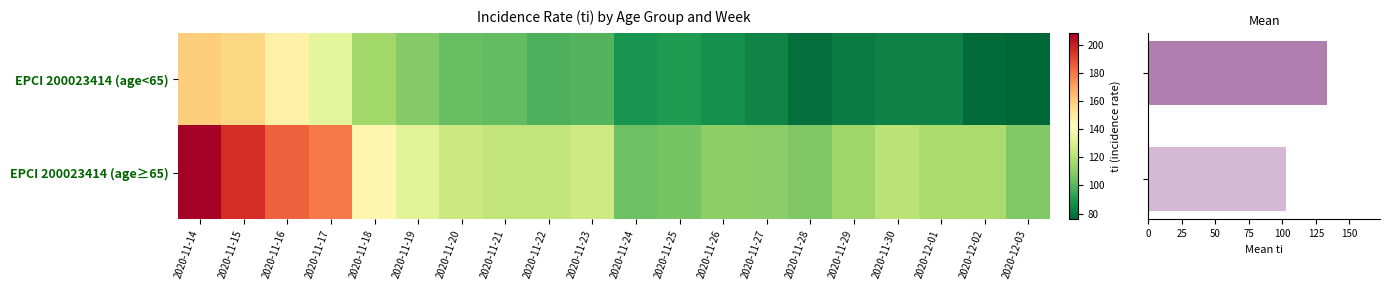

Is the value of EPCI 200023414 (age≥65) at 2020-11-27 greater than the value of EPCI 200023414 (age<65) at 2020-11-21?

Yes